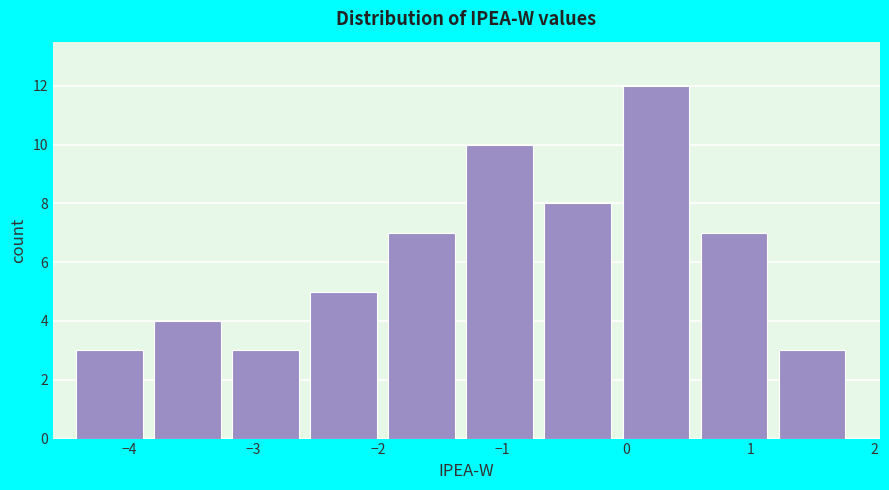

Which range on the x-axis has the tallest bar?

0.0 to 0.6